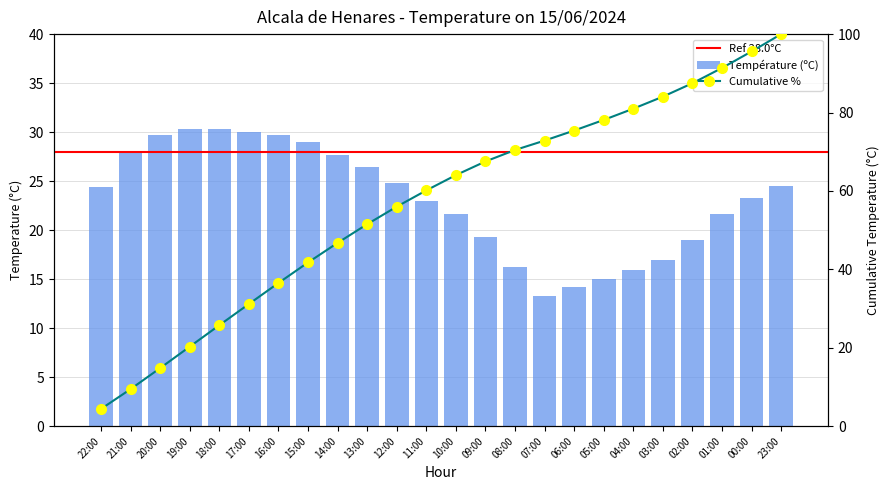

Rank the categories by value from highest to lowest.

19:00, 18:00, 17:00, 20:00, 16:00, 15:00, 21:00, 14:00, 13:00, 12:00, 23:00, 22:00, 00:00, 11:00, 10:00, 01:00, 09:00, 02:00, 03:00, 08:00, 04:00, 05:00, 06:00, 07:00